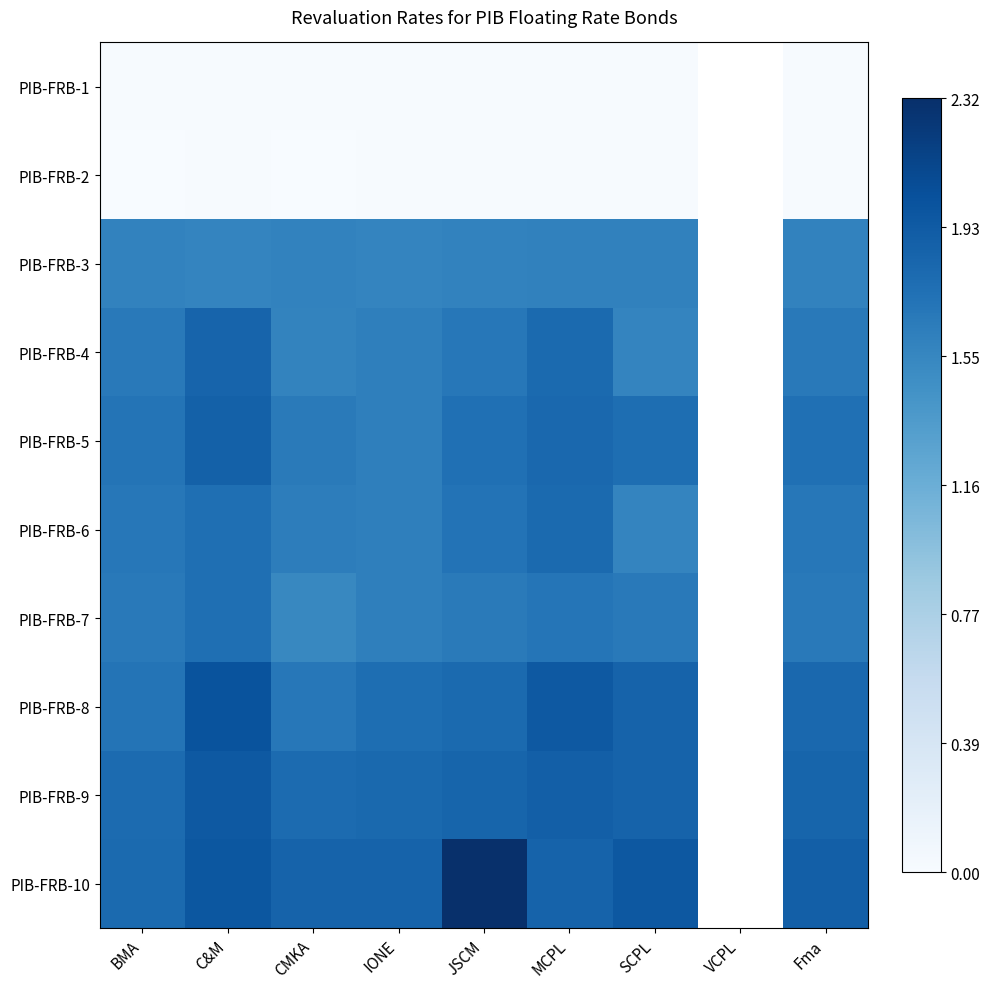

How many data points in PIB-FRB-3 are above 1?

8